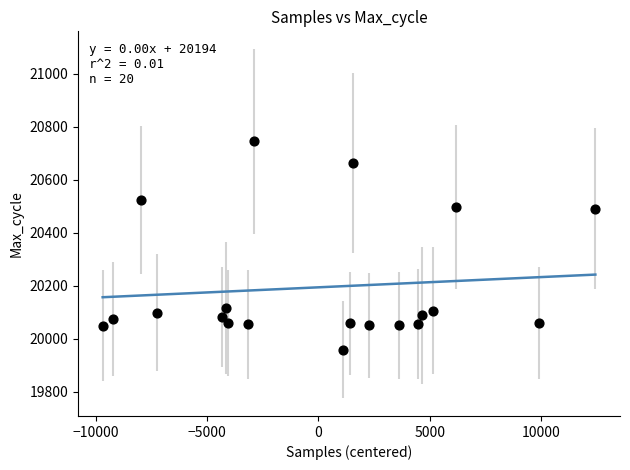

What is the range of Y values (max minus min)?

786